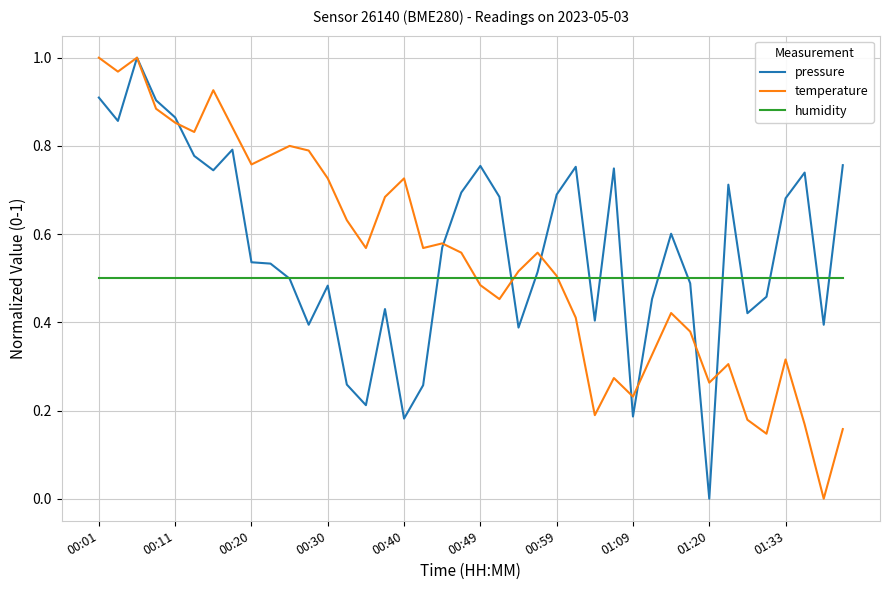

Rank the series at 01:09 from highest to lowest value.

humidity, temperature, pressure